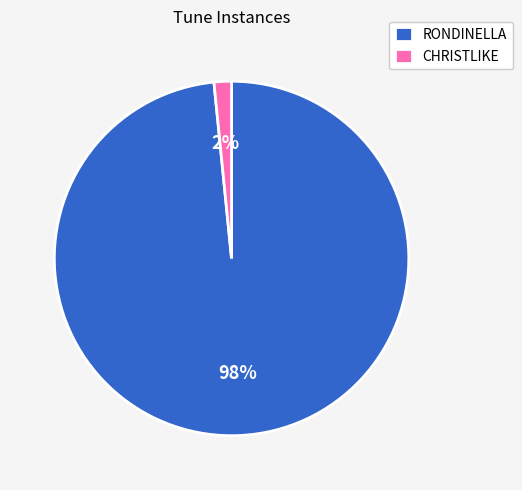

To the nearest percent, what is the combined percentage of RONDINELLA and CHRISTLIKE?

100%